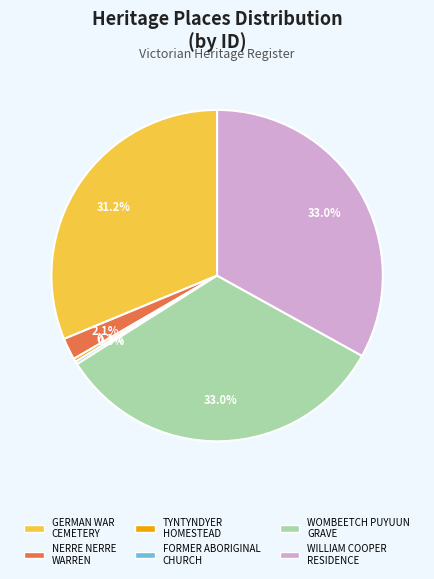

Does any single category account for the majority?

No